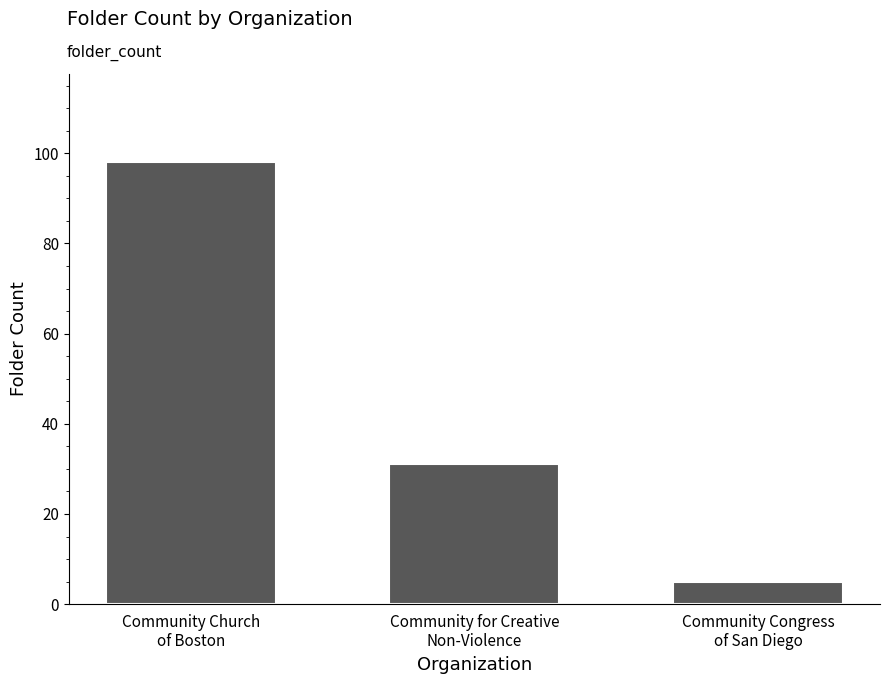

Does the chart contain any negative values?

No